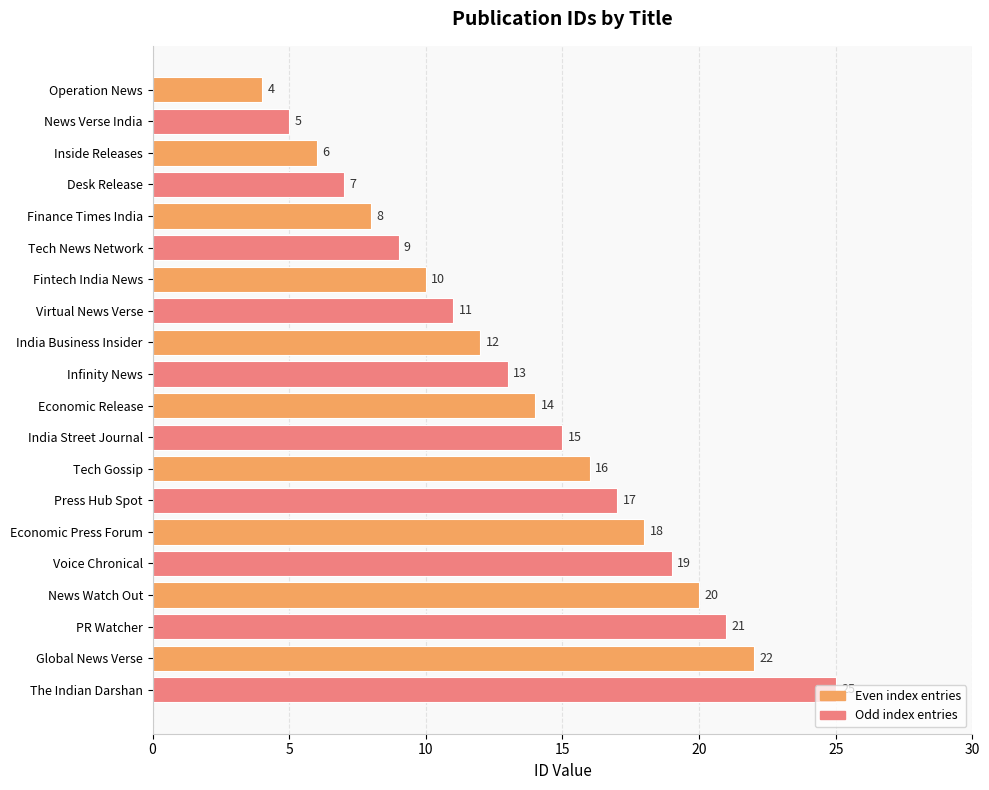

Which has a higher value, Voice Chronical or Finance Times India?

Voice Chronical